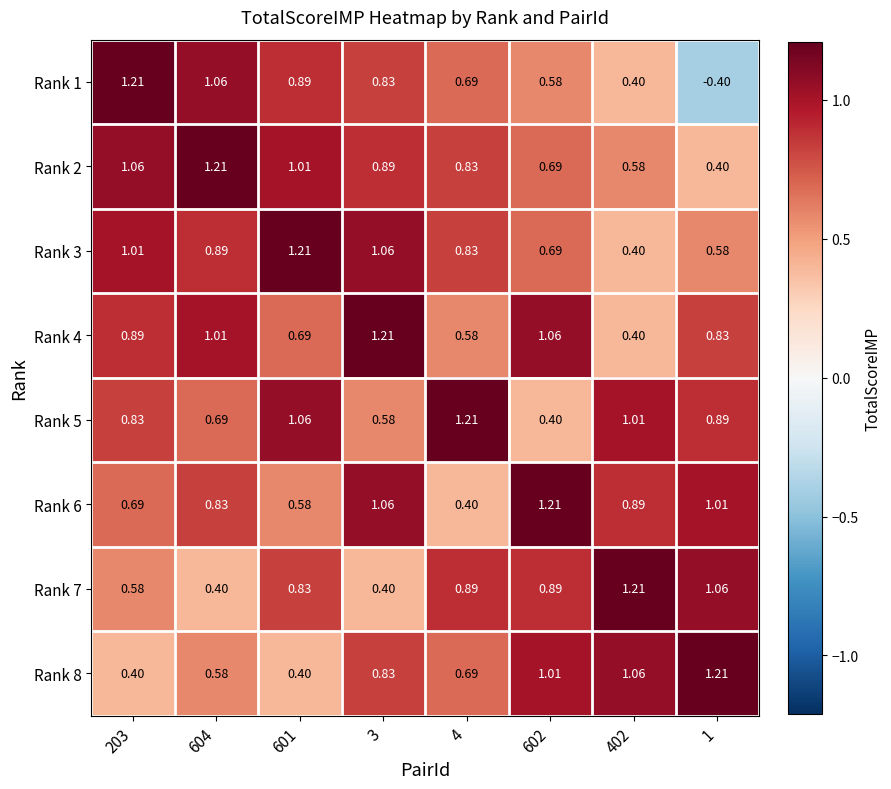

Is the value of Rank 6 at 601 greater than the value of Rank 1 at 601?

No